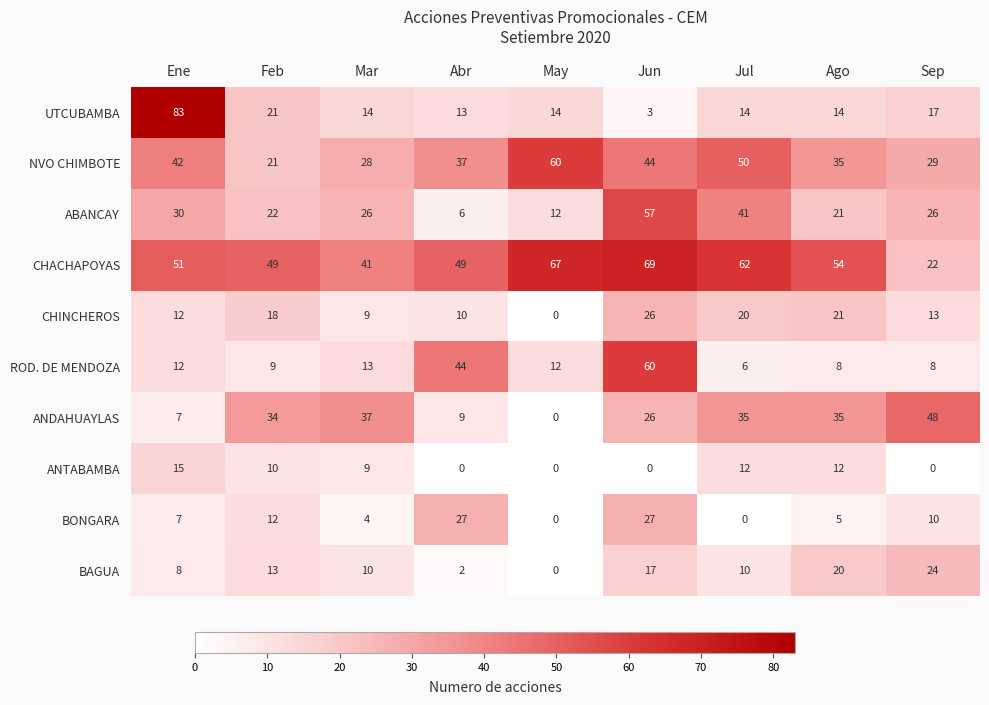

What is the difference between the BAGUA values at Feb and Mar?

3